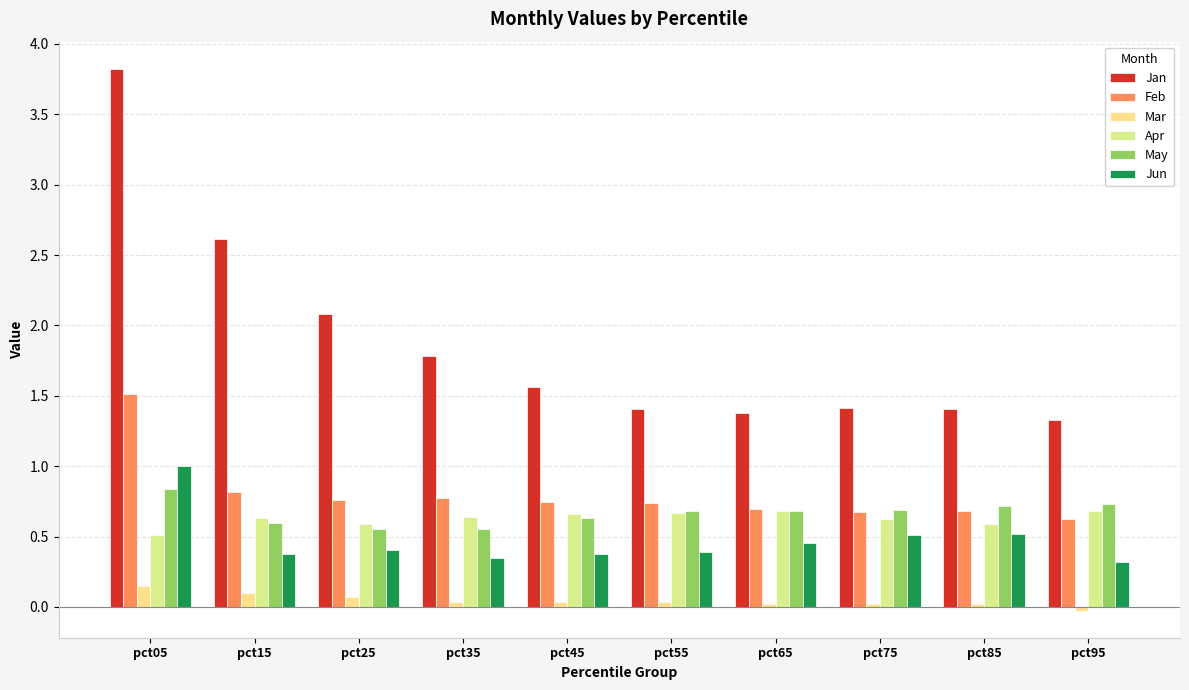

What are all the series names shown in the legend?

Jan, Feb, Mar, Apr, May, Jun